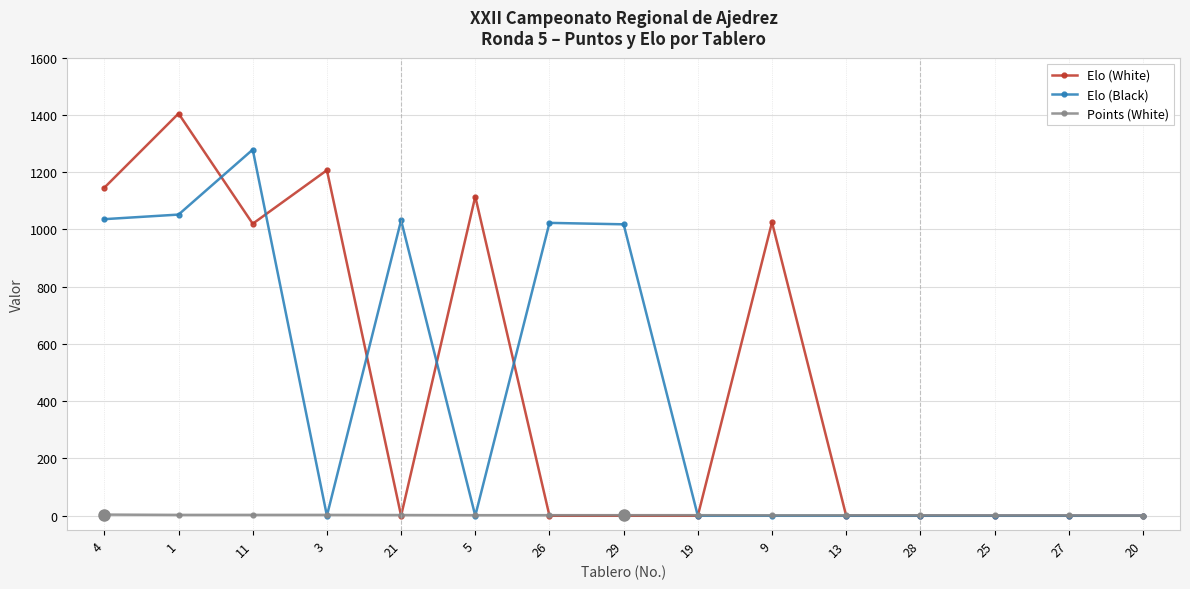

What is the label of the 10th point from the right?

5